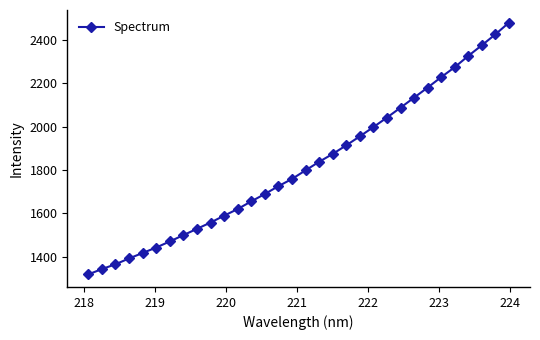

What is the sum of all values?

58290.3